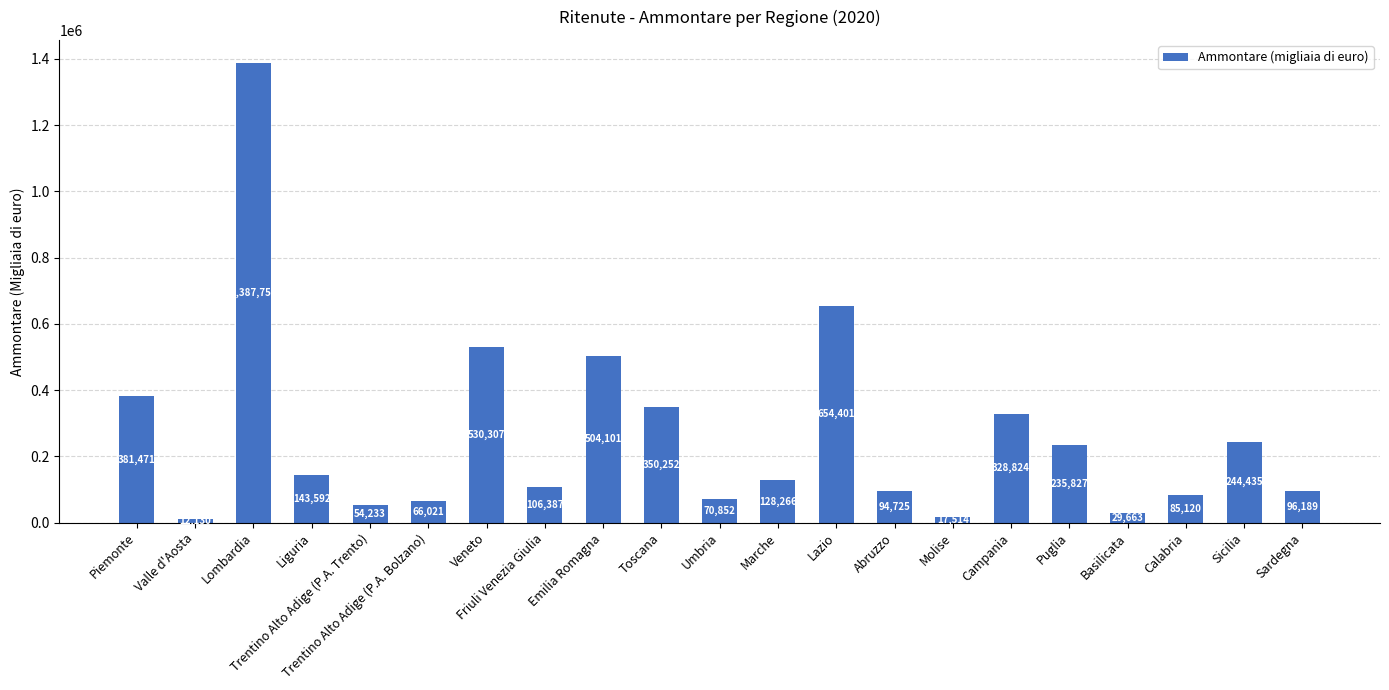

What is the greatest value displayed?

1387759